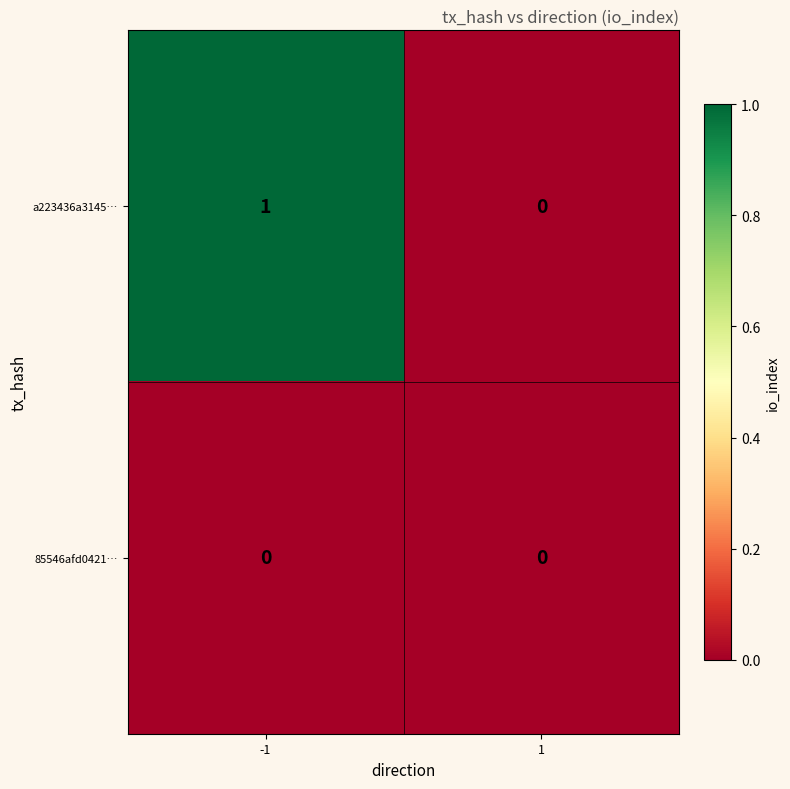

Which series has the largest total across all categories?

a223436a3145…